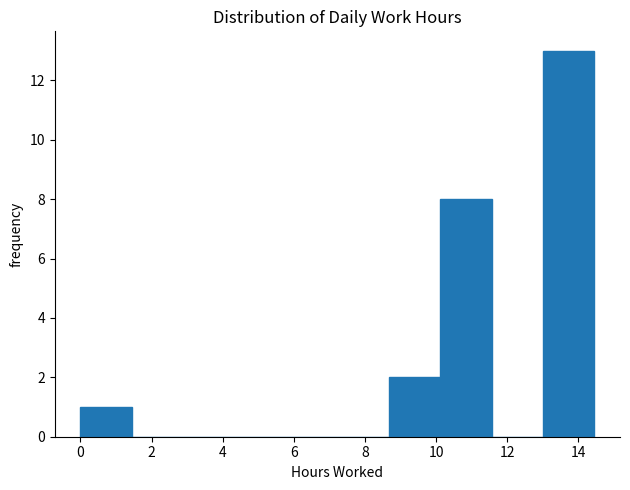

What is the height of the bar covering 10.2 to 11.6 on the x-axis? Neither the bar edges nor the heights are printed on the chart, so give them approximately, as read against the axes.

8